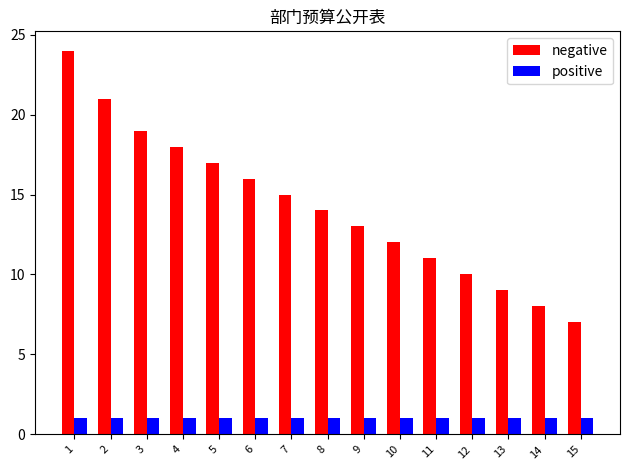

Does the chart contain stacked bars?

No